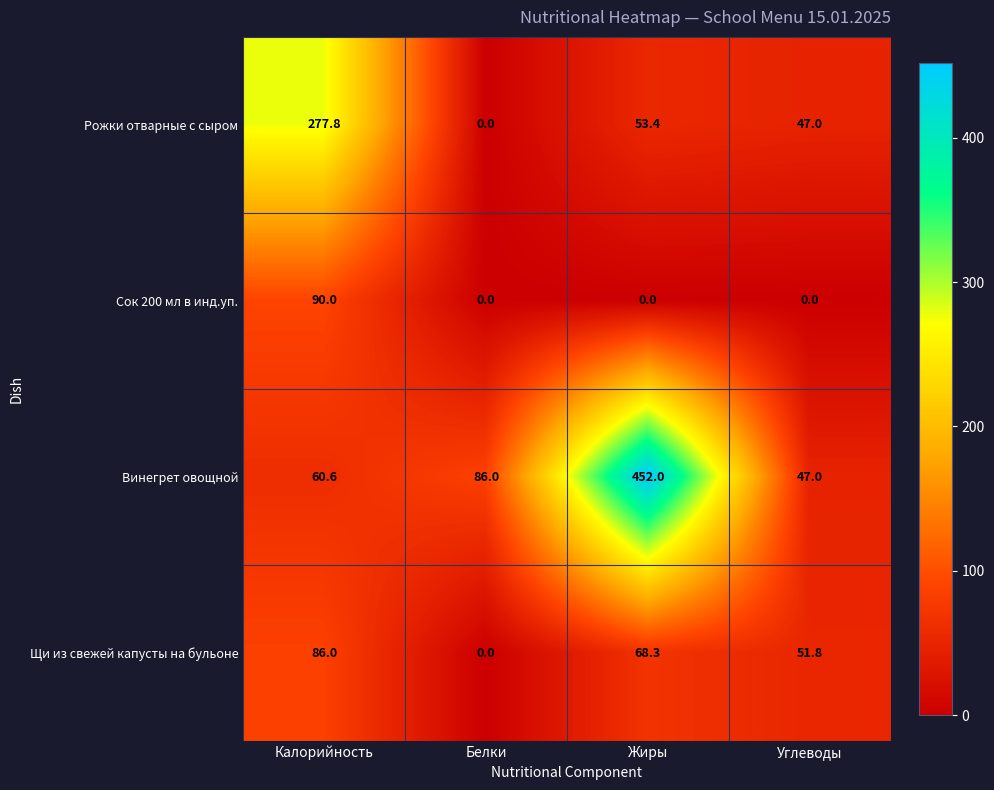

At Калорийность, list the series in order from smallest to largest.

Винегрет овощной, Щи из свежей капусты на бульоне, Сок 200 мл в инд.уп., Рожки отварные с сыром